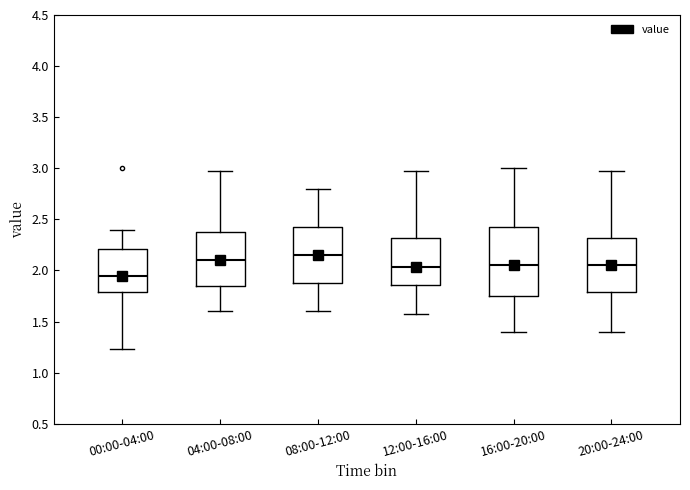

Which box is the tallest, from its lower edge to its upper edge?

16:00-20:00